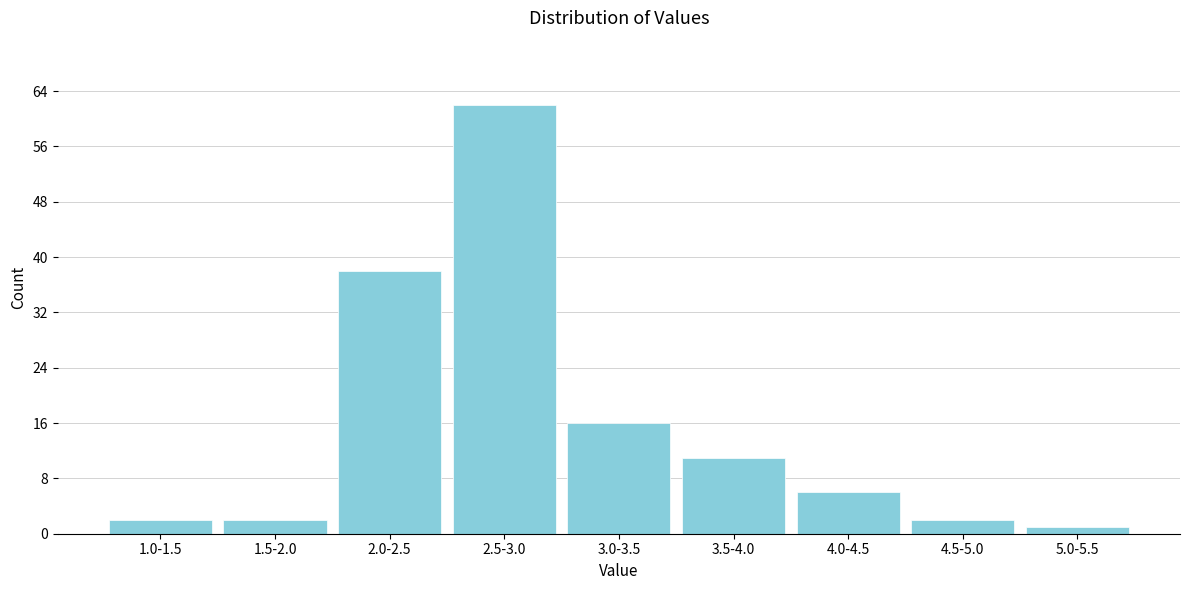

Reading left to right, list all the values displayed in this chart.

2	2	38	62	16	11	6	2	1